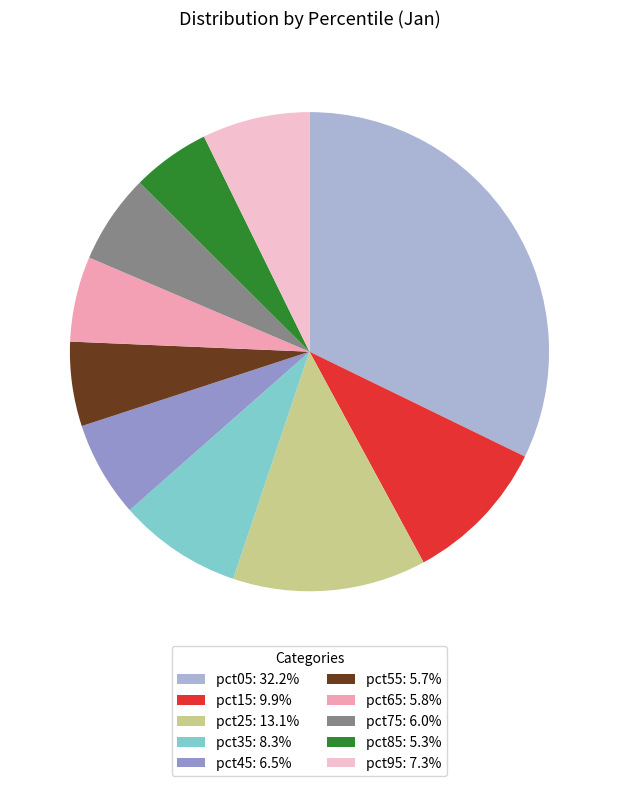

How many segments does this pie chart have?

10